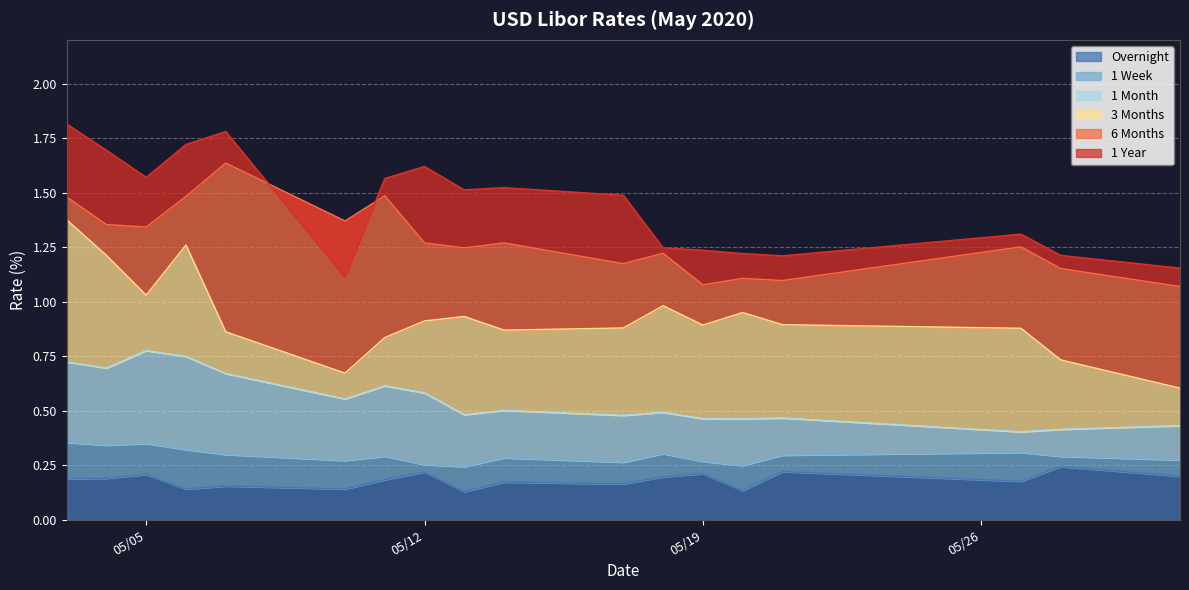

At how many categories does at least one series exceed 1?

18